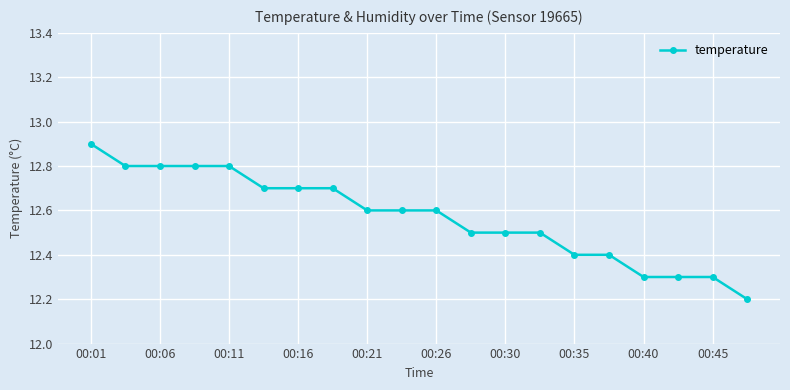

Reading left to right, extract all data points from this chart.

12.9	12.8	12.8	12.8	12.8	12.7	12.7	12.7	12.6	12.6	12.6	12.5	12.5	12.5	12.4	12.4	12.3	12.3	12.3	12.2